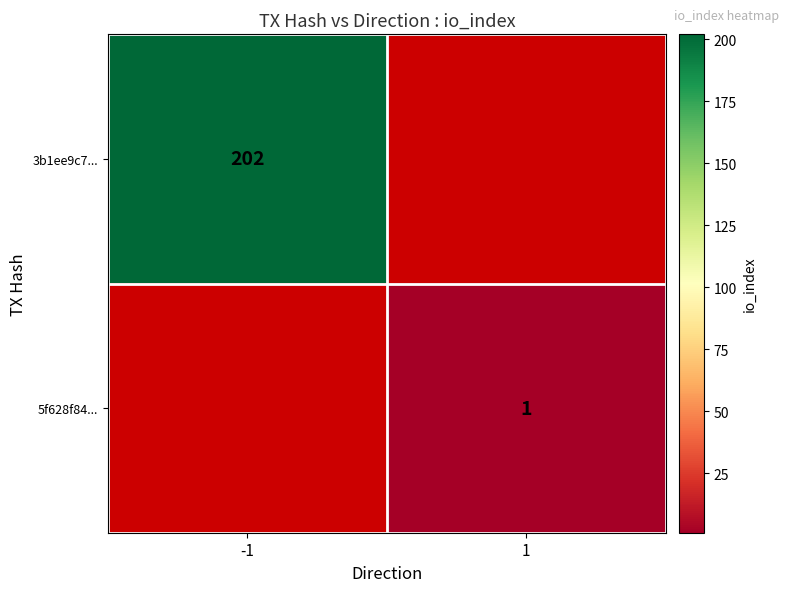

True or false: 3b1ee9c7... has a value of 202 at -1.

True